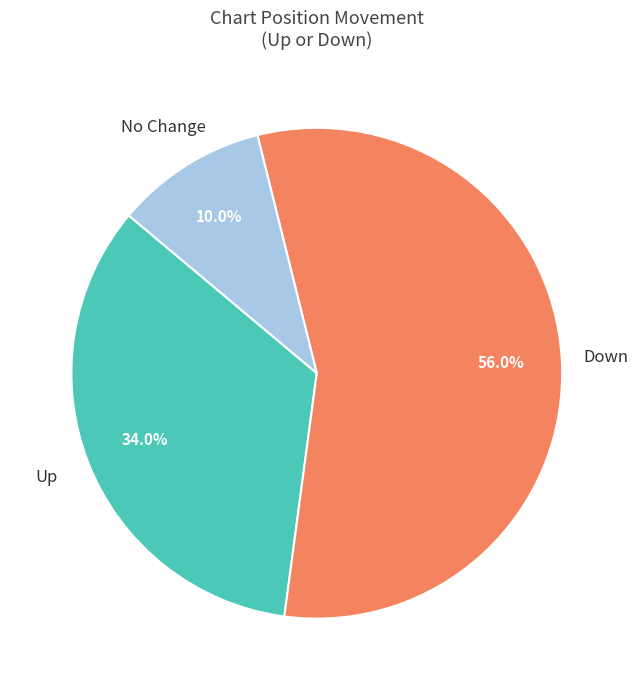

Is there any slice that represents more than half of the pie?

Yes